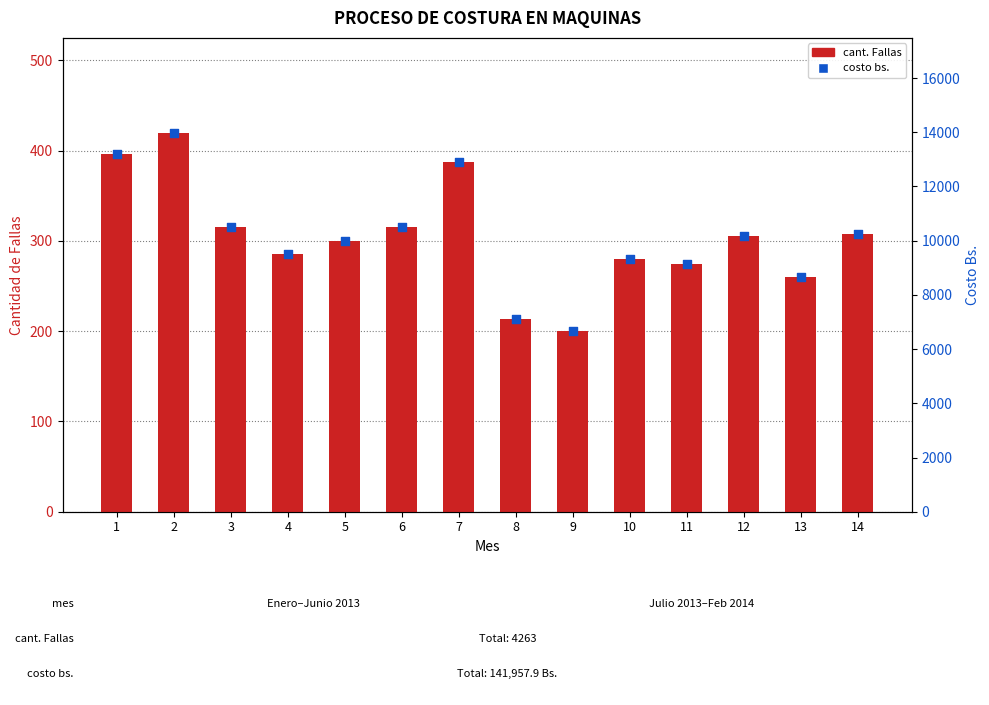

What are all the series names shown in the legend?

cant. Fallas, costo bs.